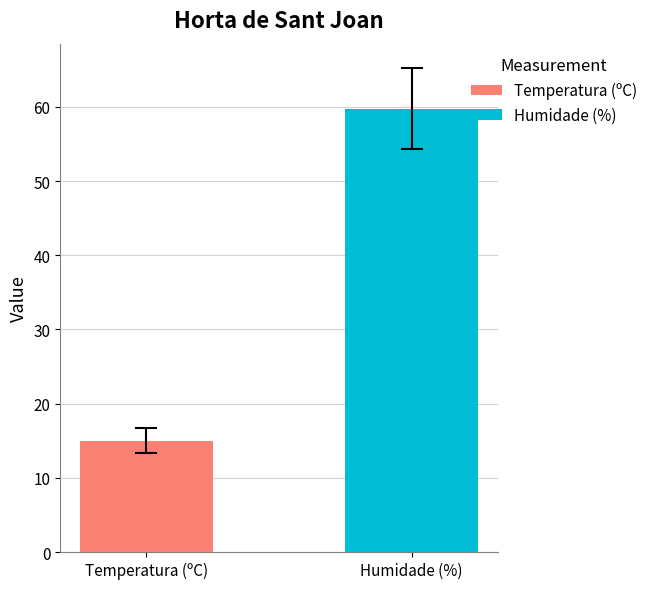

Which series has the widest spread of values?

Temperatura (ºC)